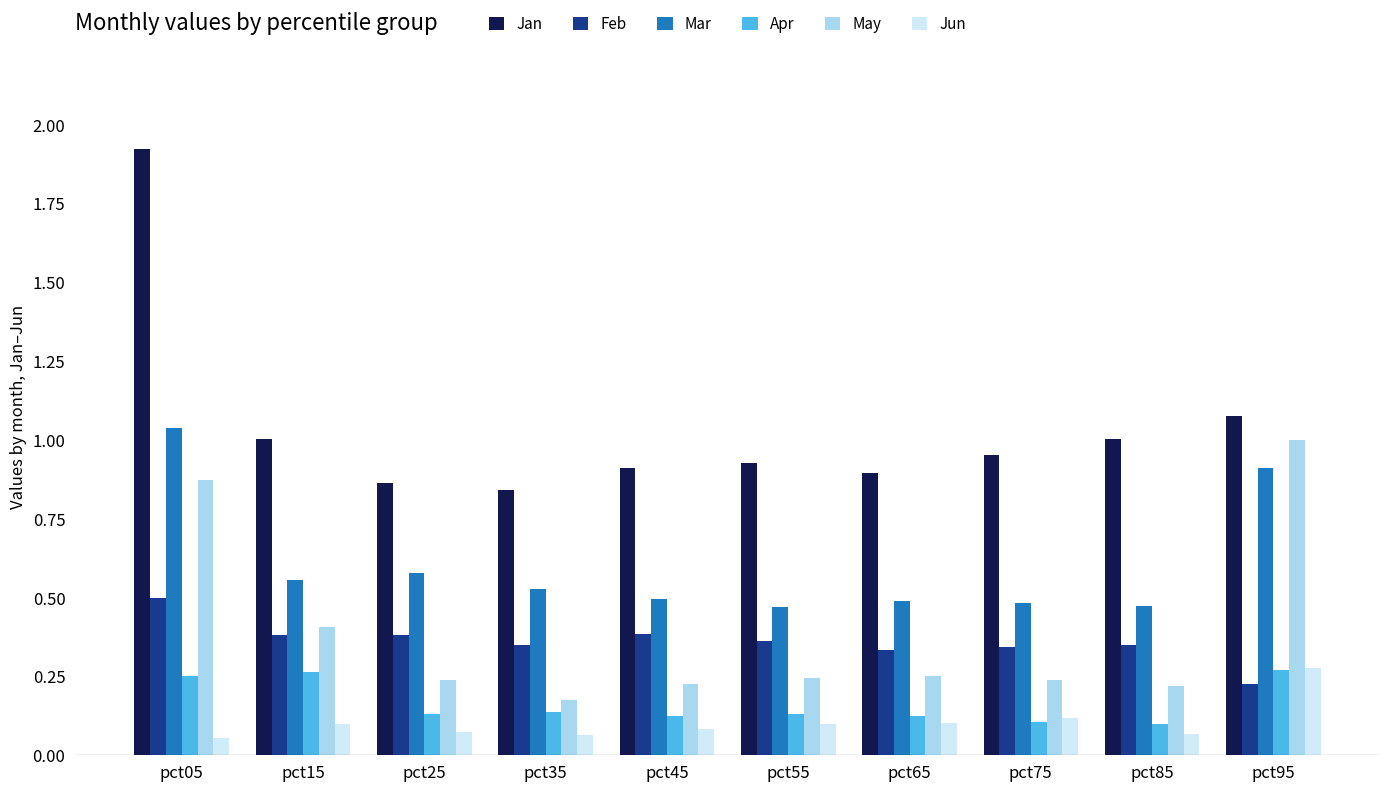

At which category does the chart reach its peak across all series?

pct05